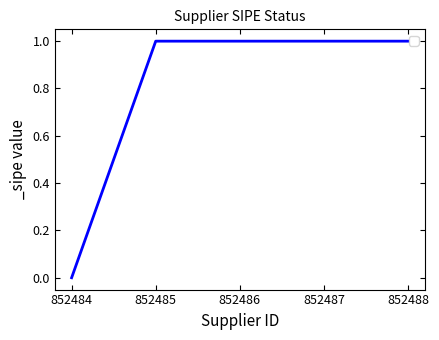

True or false: the data has more than 2 interior local peaks.

False